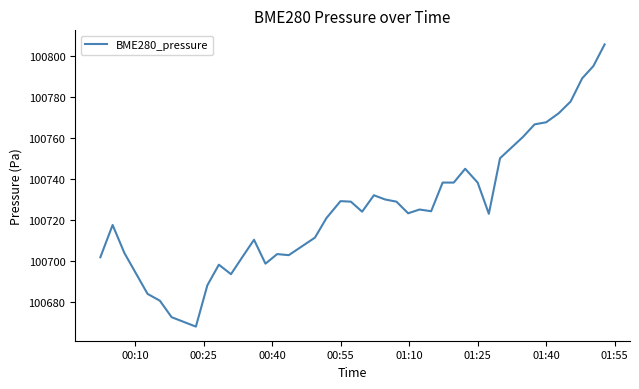

What is the minimum value shown in the chart?

100668.1